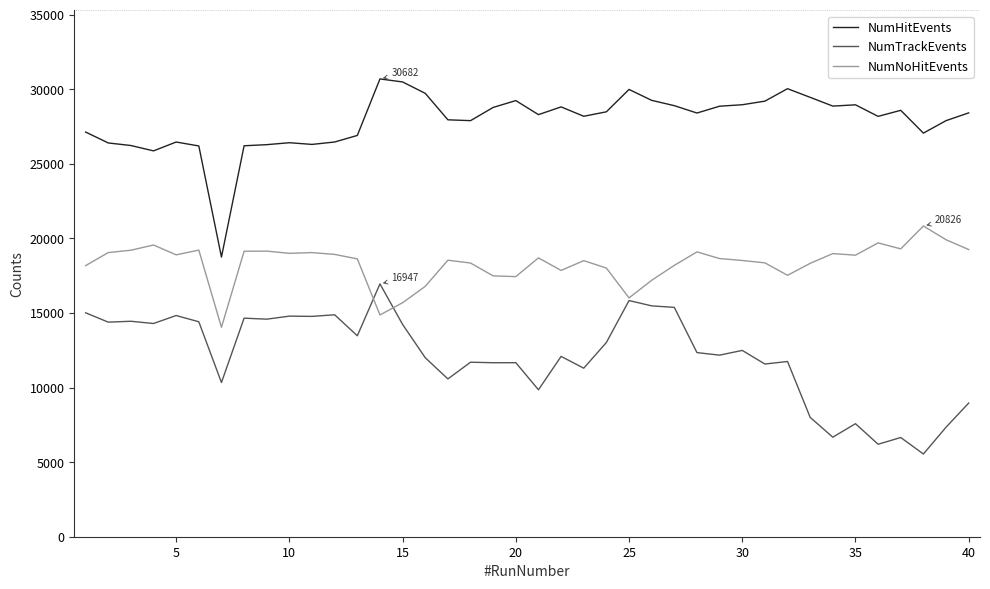

What is the maximum value shown in the chart?

30682